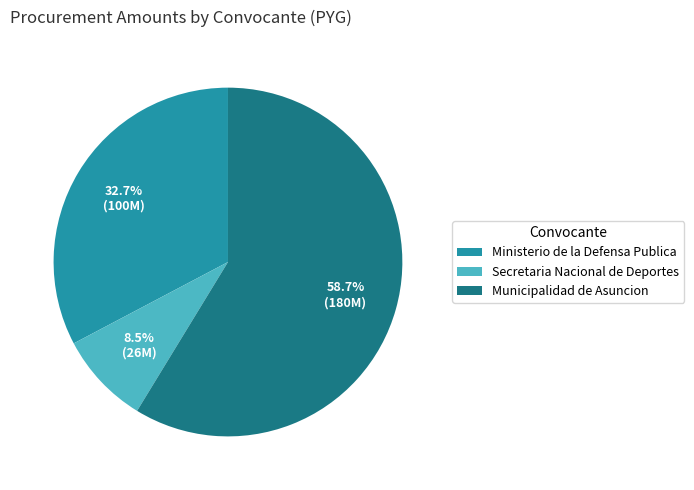

True or false: Ministerio de la Defensa Publica accounts for 41% of the total.

False